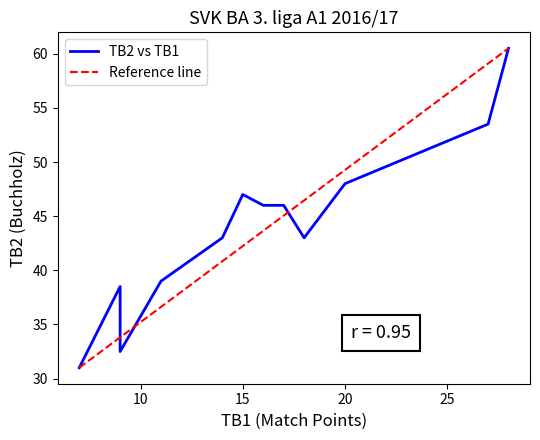

What is the lowest value of the Reference line series?

31.0